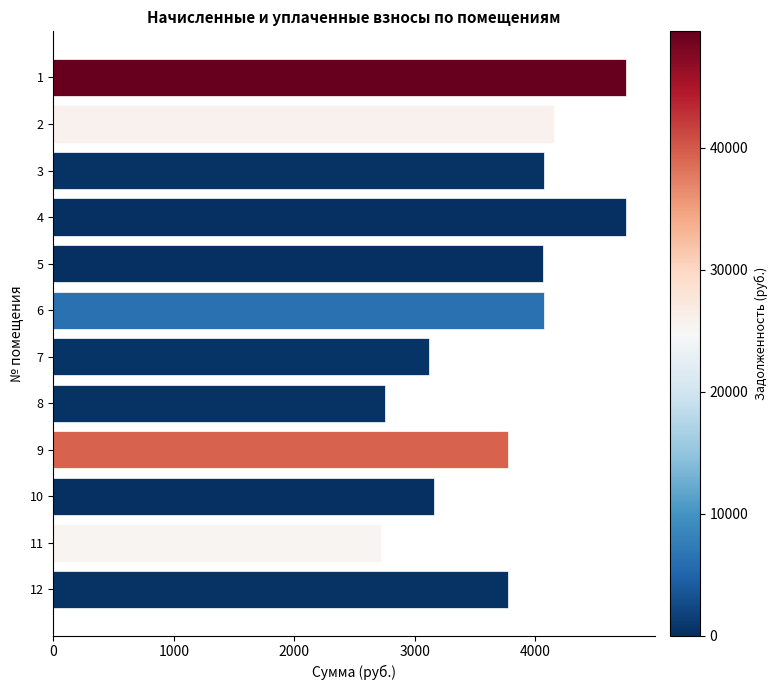

What is the greatest value displayed?

4757.3